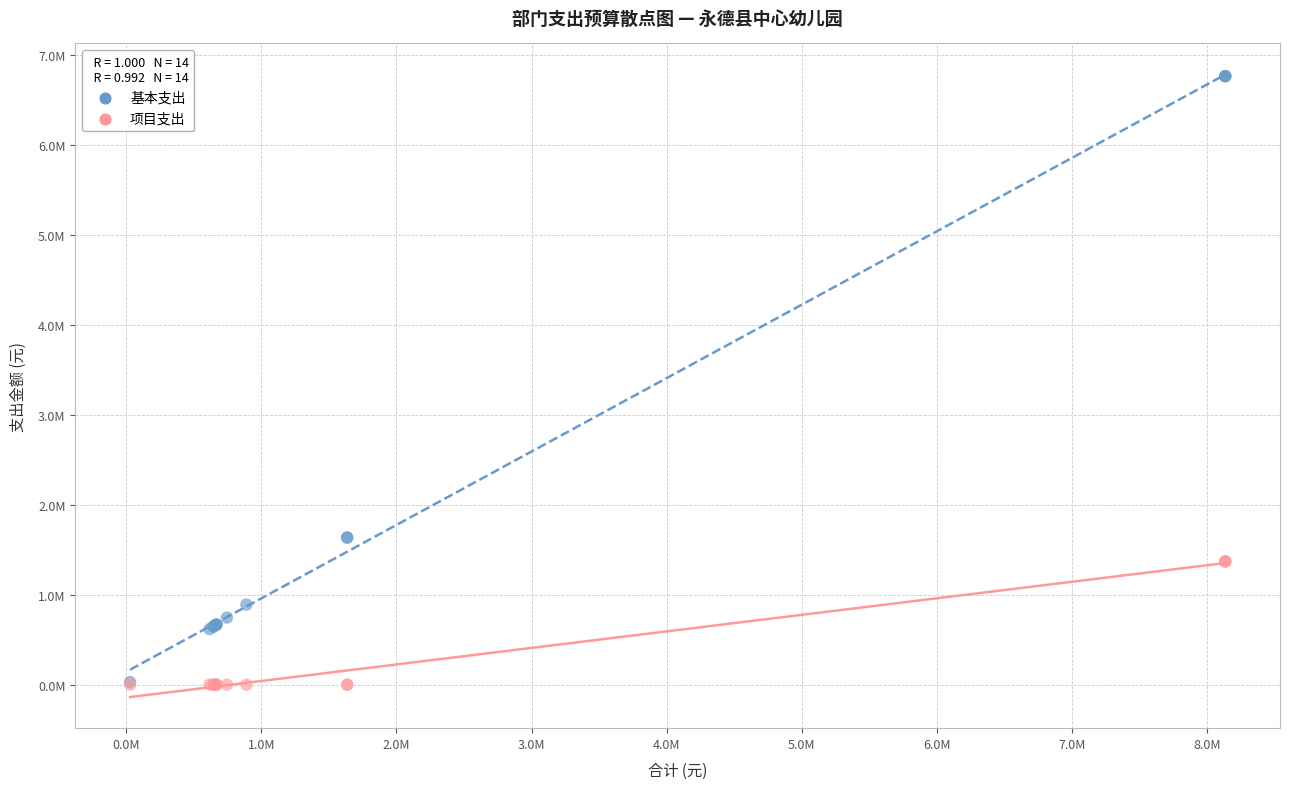

Which series reaches the maximum Y coordinate?

基本支出